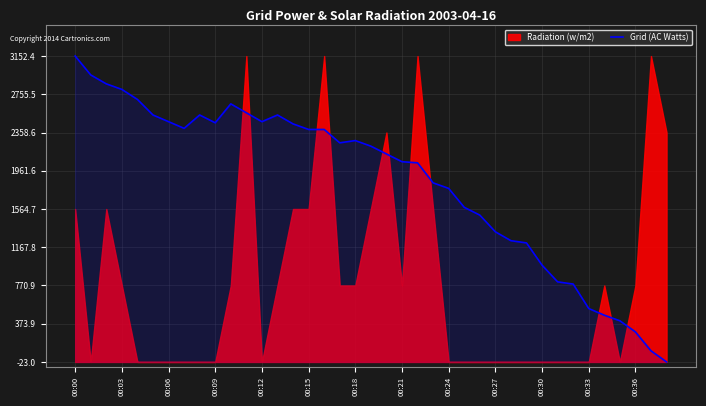

Is it true that the value at 00:36 is 169.9?

False